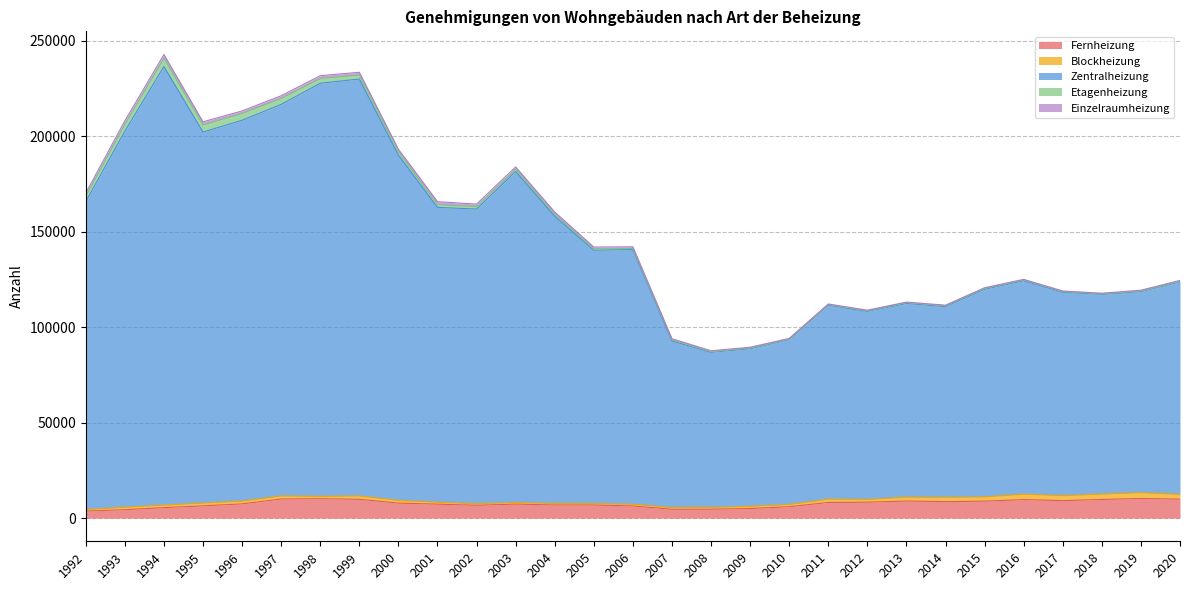

What is the difference between the highest and lowest values at 2006?

132740